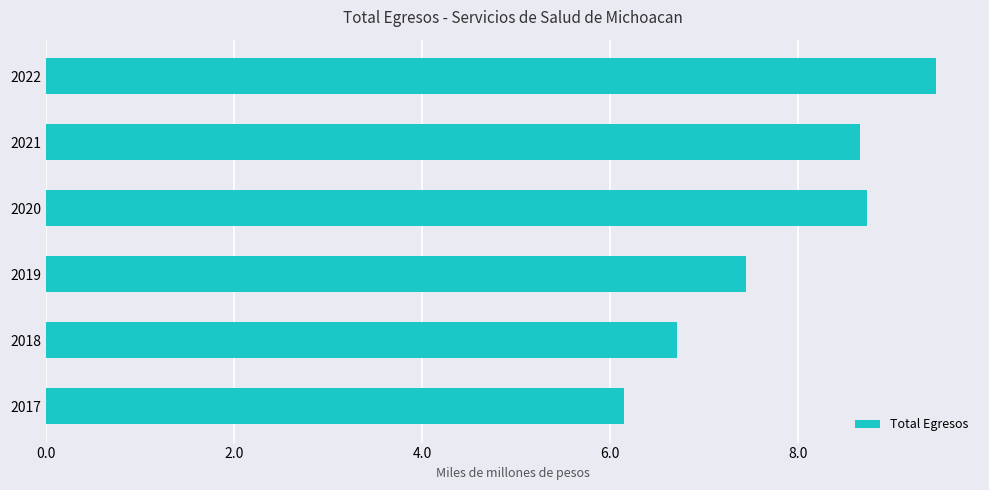

Does the chart contain any negative values?

No